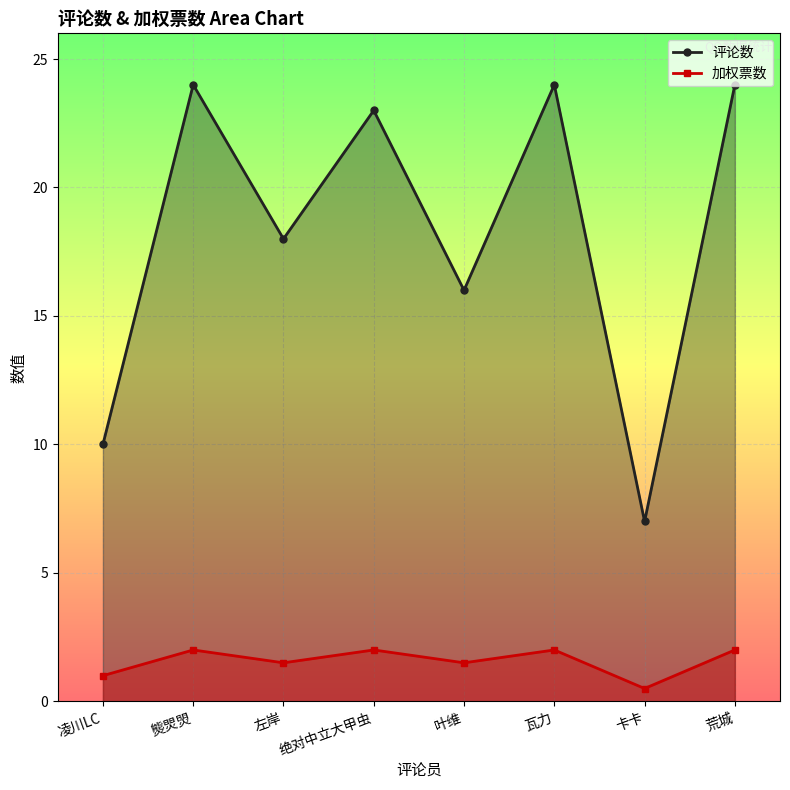

At which category is the sum across all series the highest?

熋焸焽